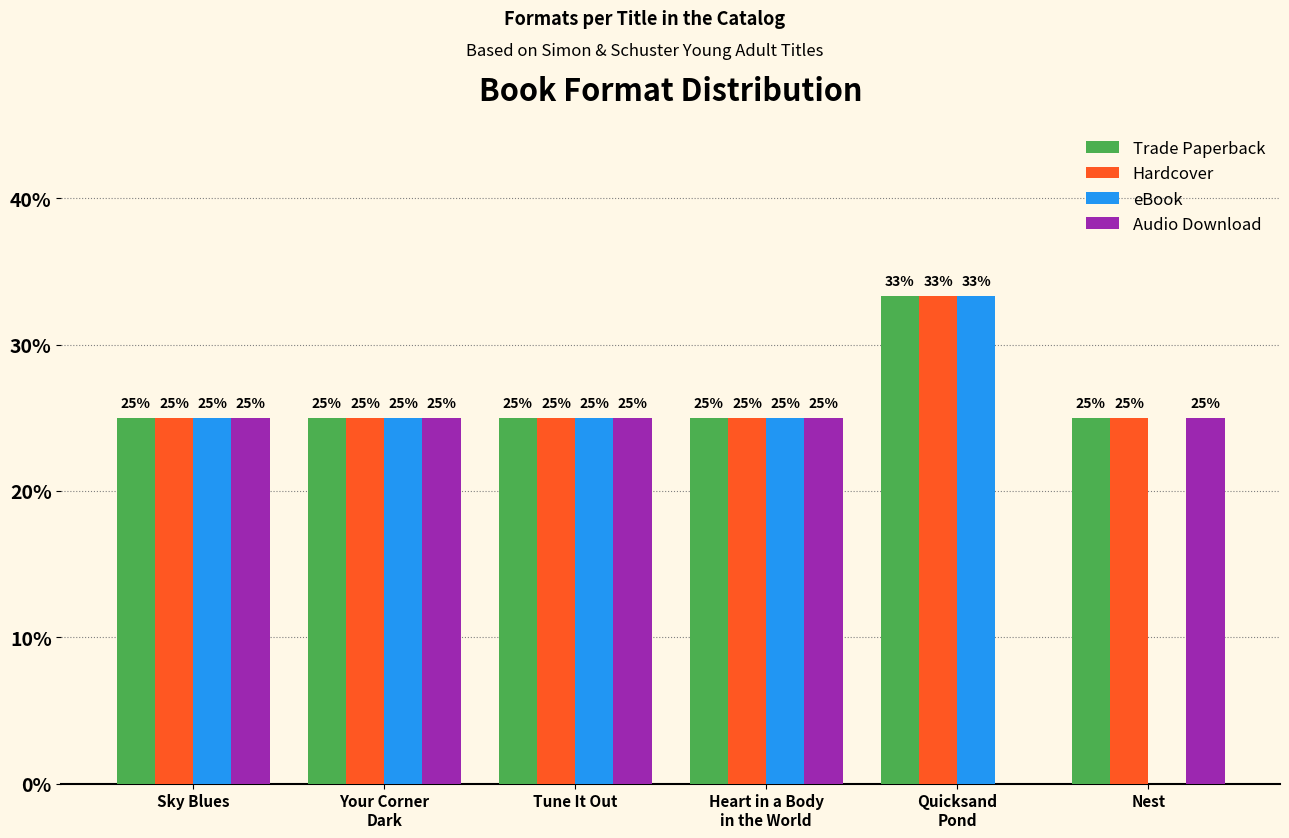

What is the total value across all series at Nest?

75.0